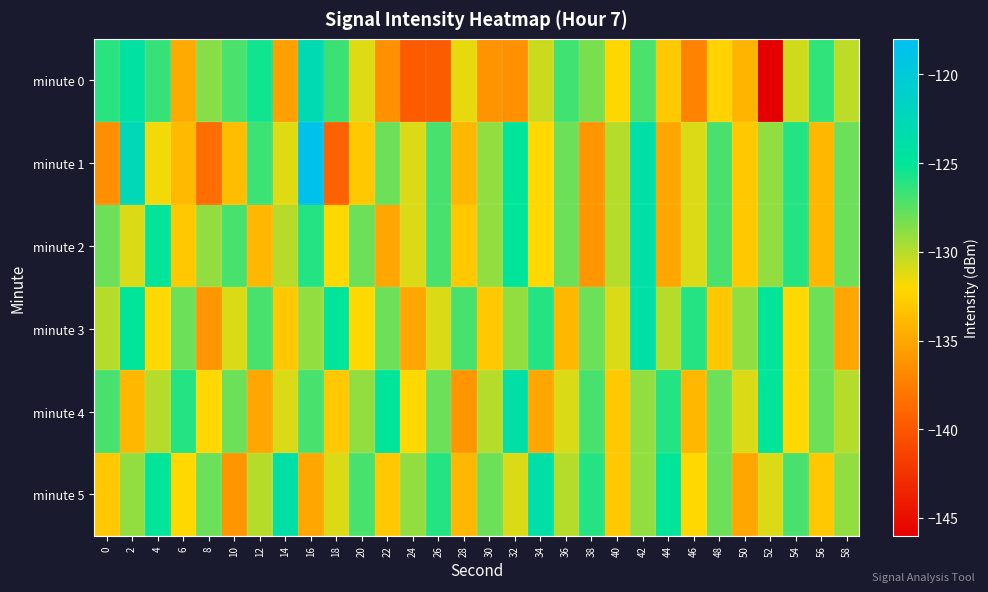

Count the number of categories in the chart.

30